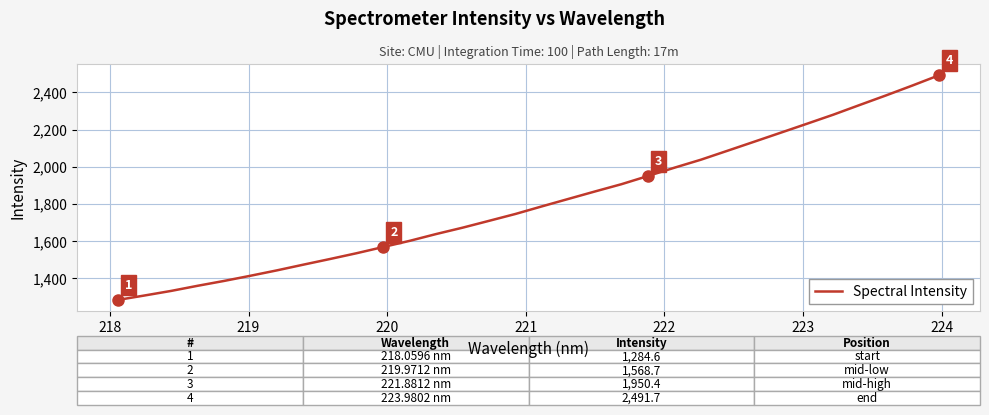

What is the minimum value shown in the chart?

1284.6